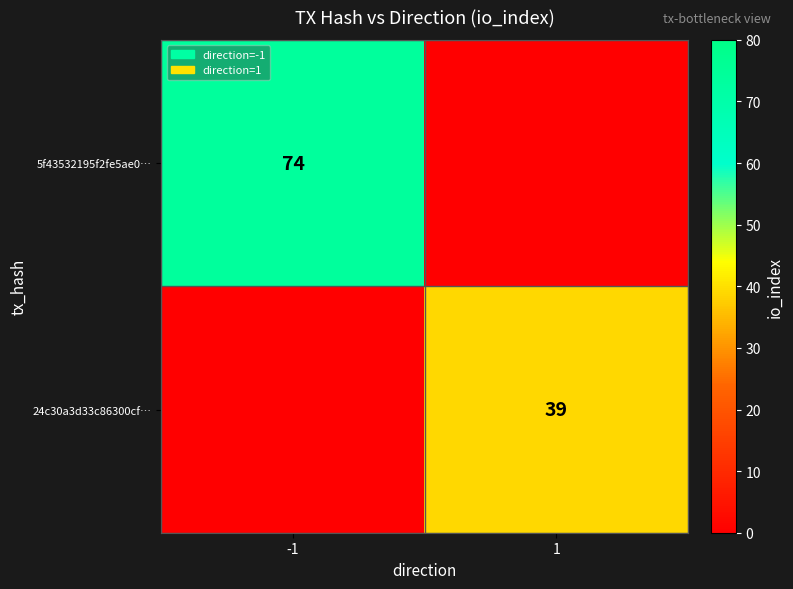

Which category has the highest value across all series?

-1